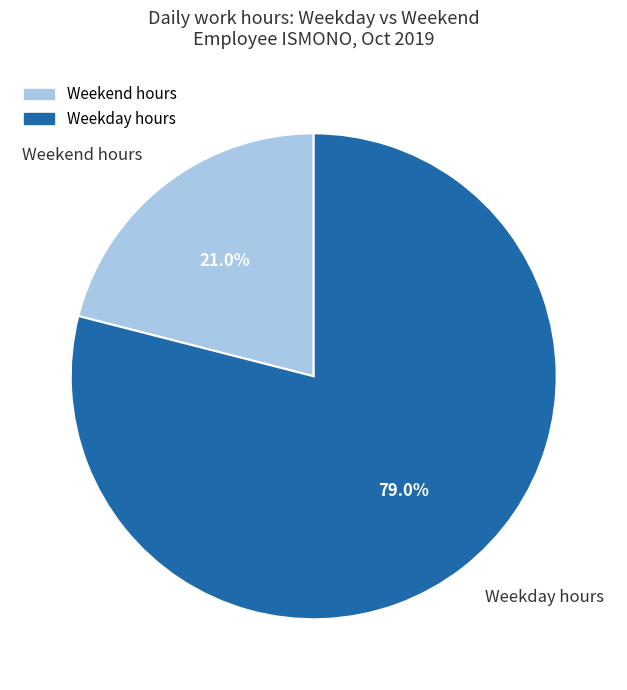

Which category has the biggest portion of the pie?

Weekday hours